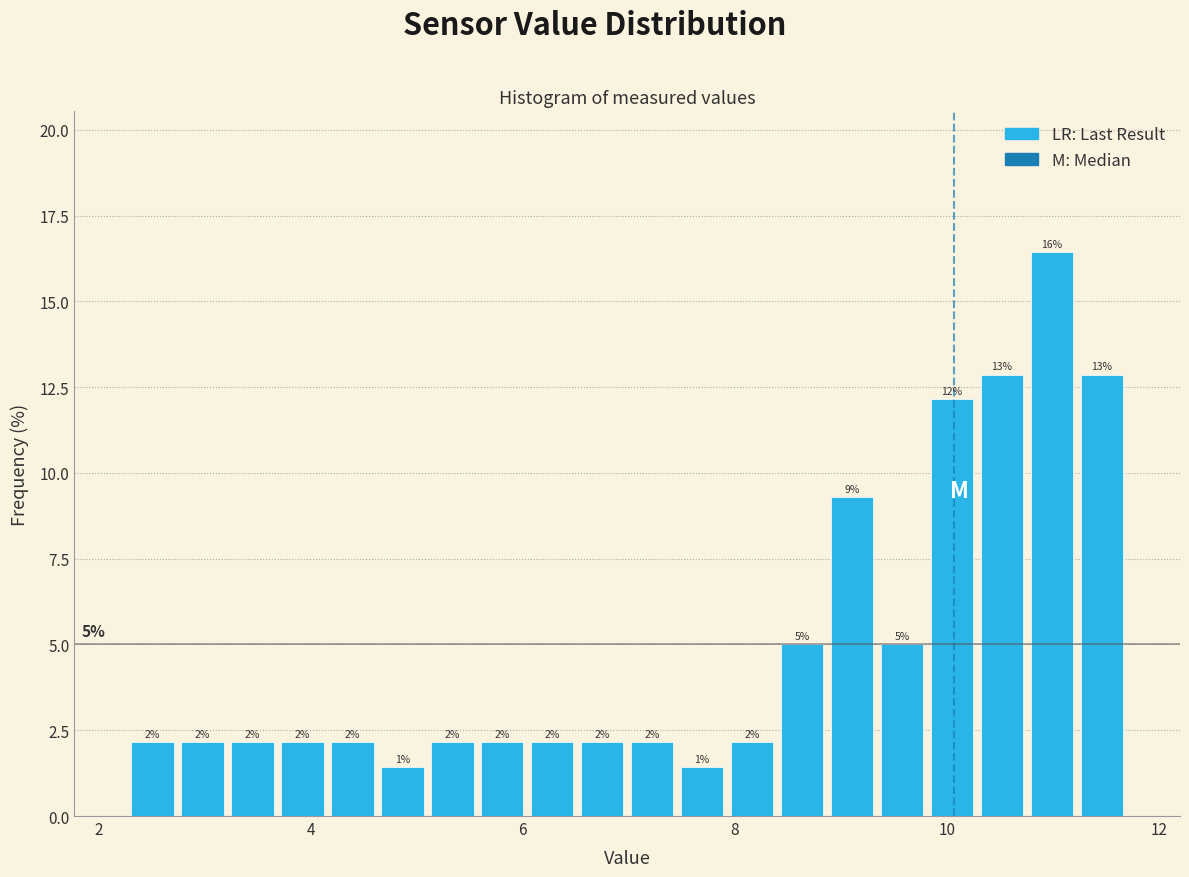

Around what value on the x-axis is the tallest bar? Give the approximate position of its centre, as read against the axis.

11.0